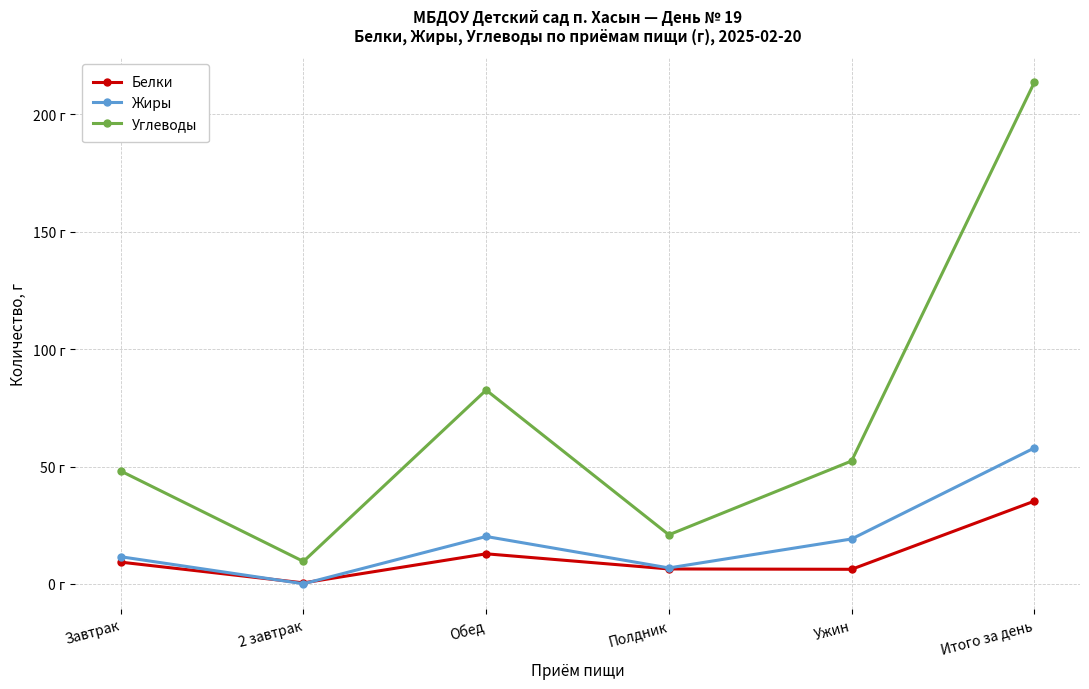

What is the value of the Углеводы point at the 3rd from the left?

82.5